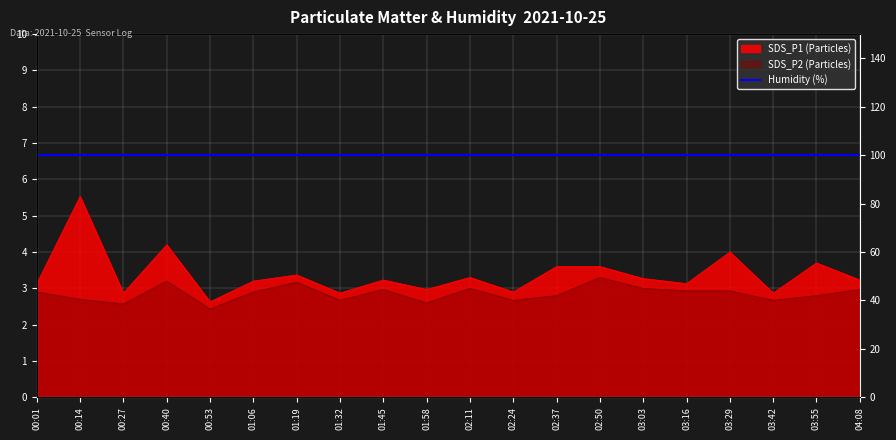

At how many categories does at least one series exceed 4?

2